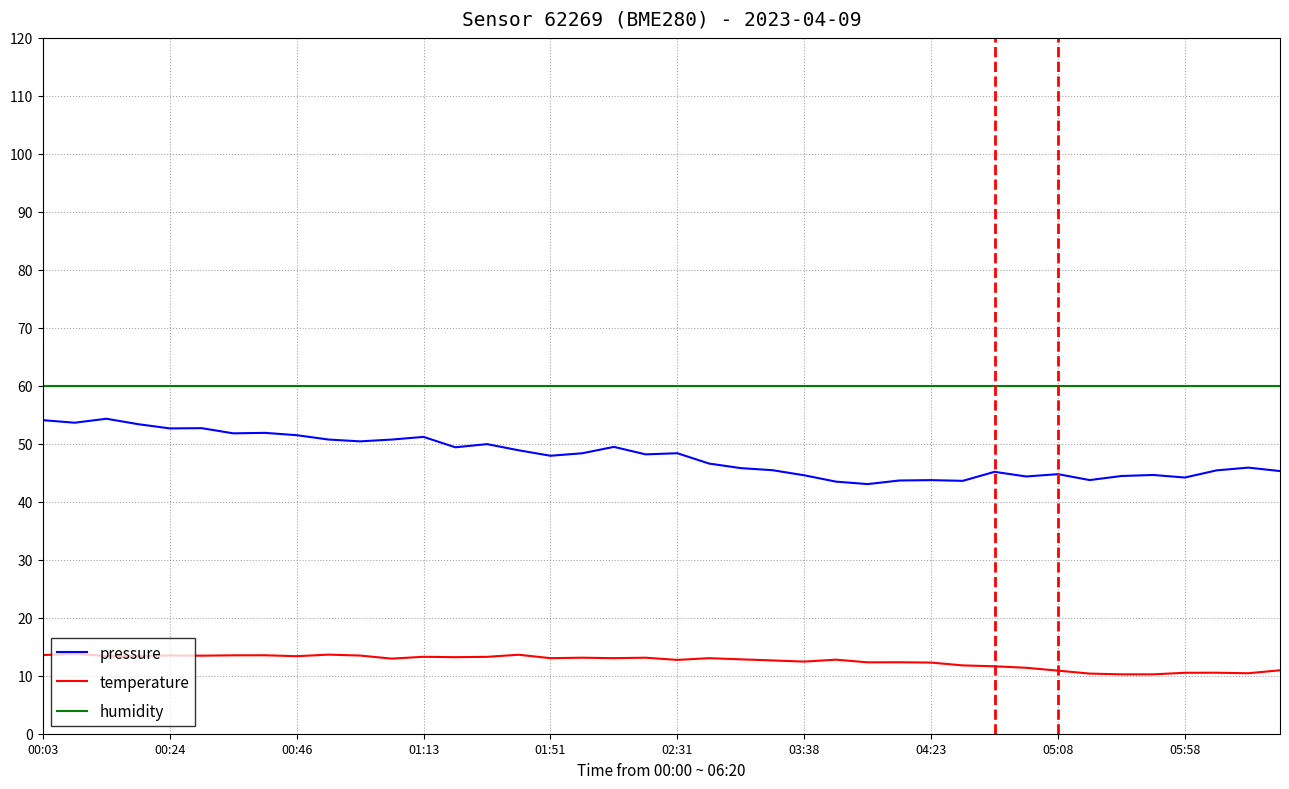

Which series has the largest total across all categories?

humidity